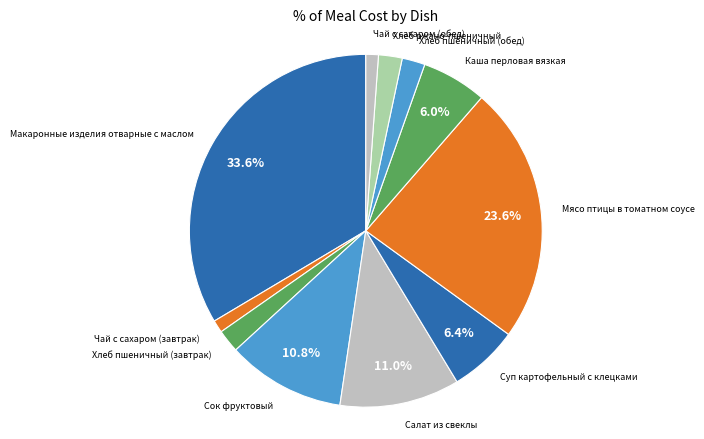

What is the largest slice in the pie chart?

Макаронные изделия отварные с маслом